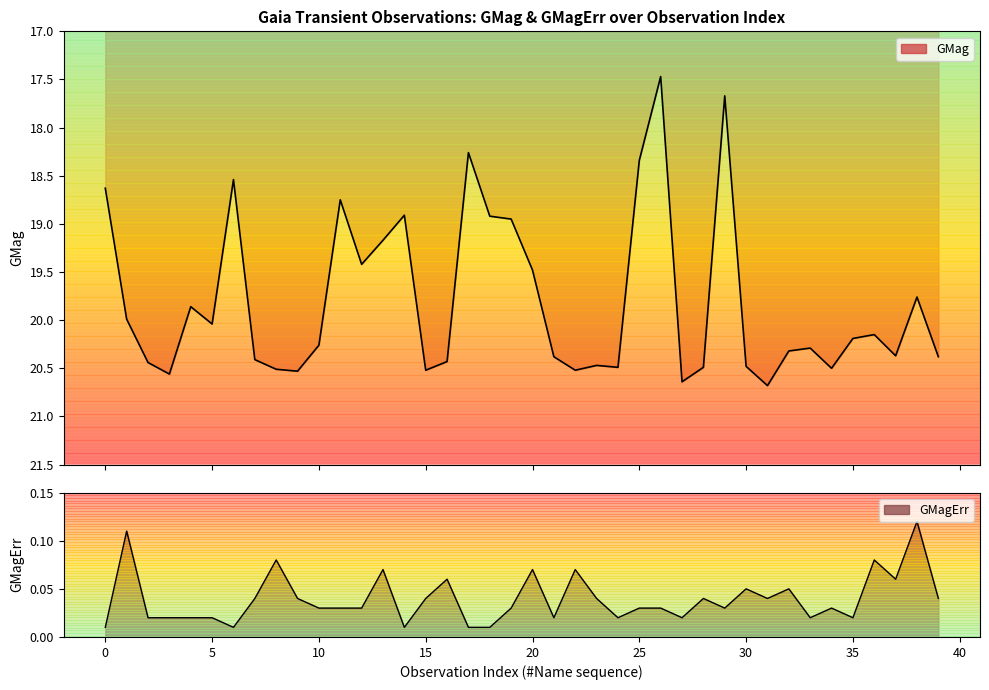

In GMagErr, how many points are lower than both neighbors (excluding endpoints)?

10